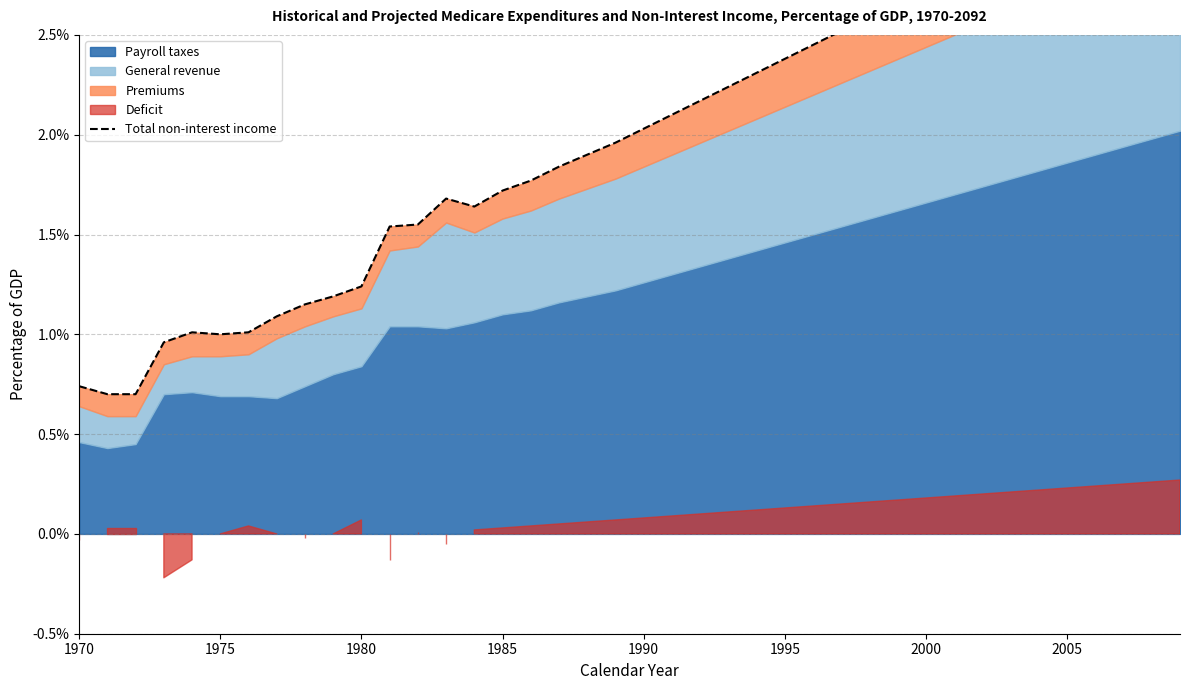

At which label is the value closest to 0?

1975